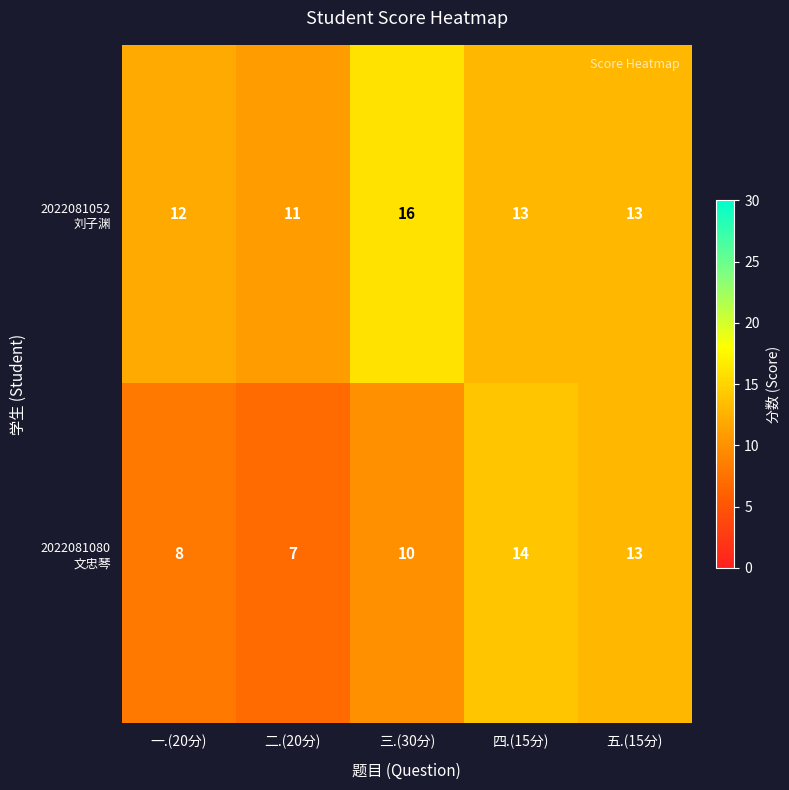

What is the smallest value displayed?

7